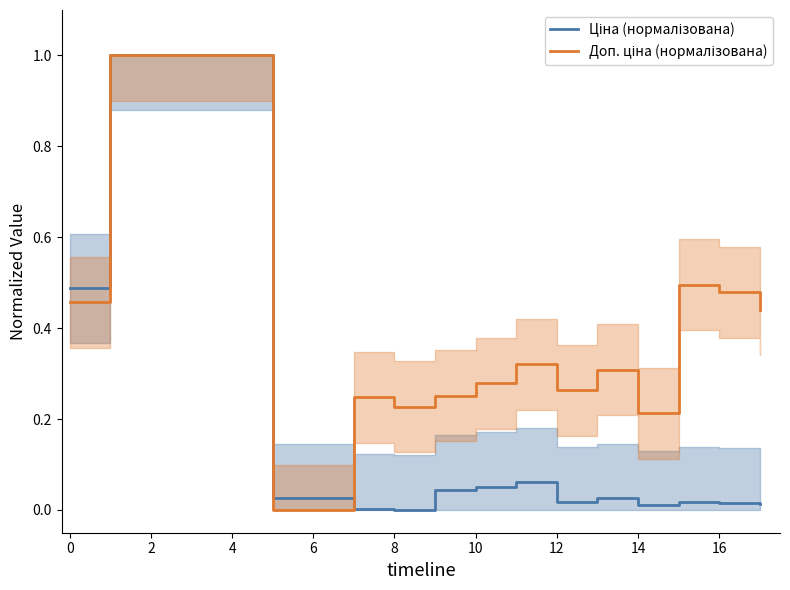

True or false: Доп. ціна (нормалізована) has a value of 0.4 at 10.

False